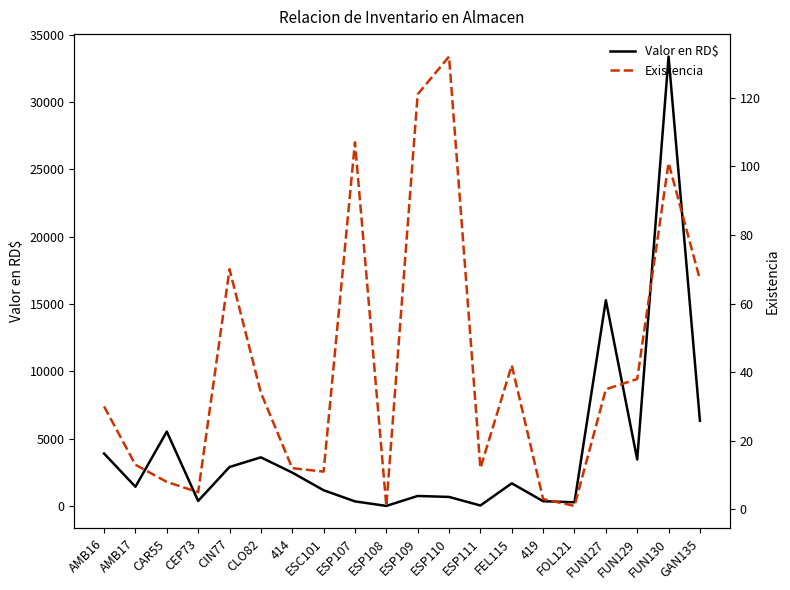

What is the total value across all series at ESP111?

46.8